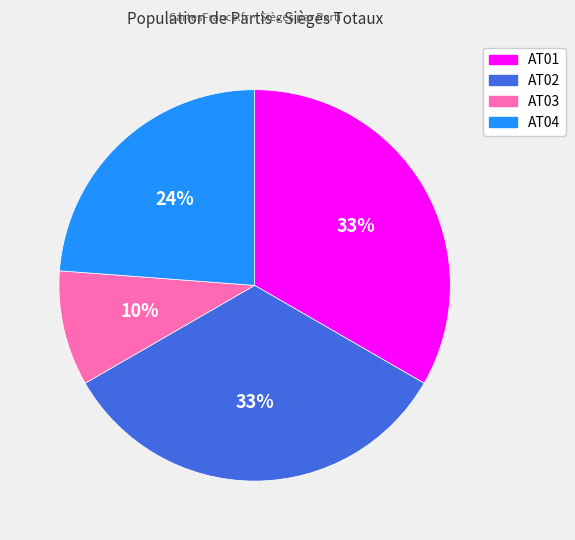

Does AT03 account for over 50% of the chart?

No